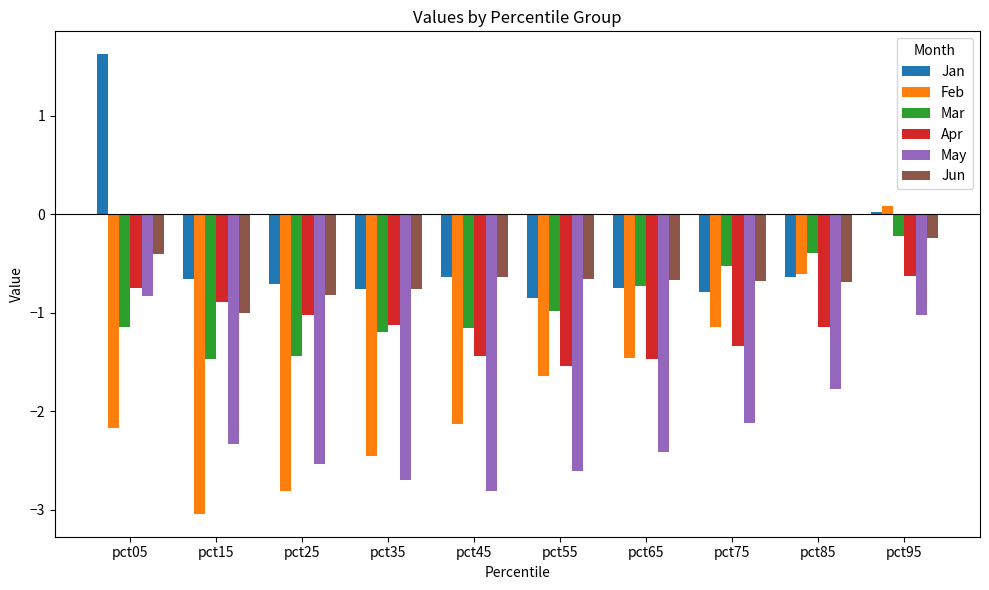

What is the value of the Mar bar at the 2nd from the left?

-1.5